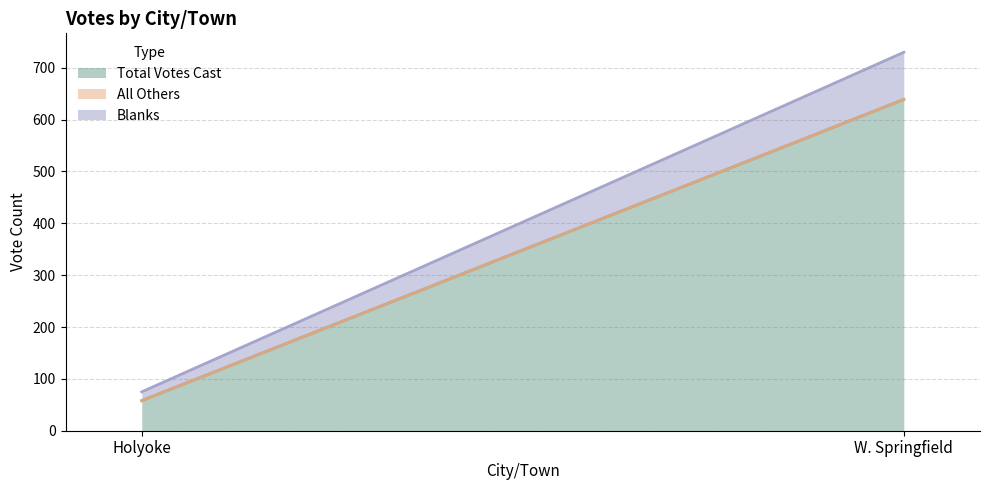

How many lines are shown in the chart?

3